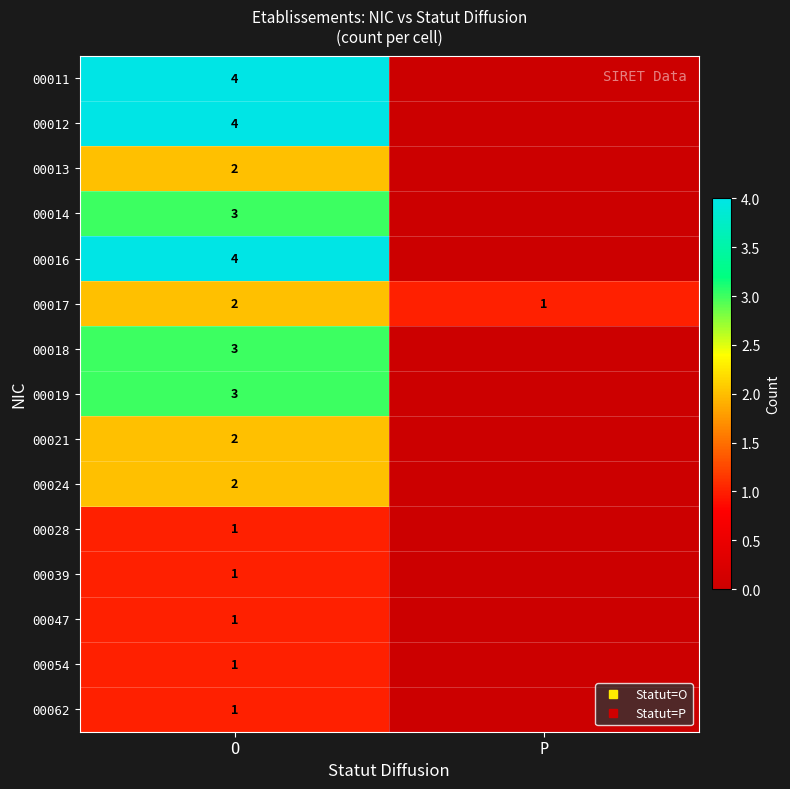

Which category has the lowest value across all series?

P